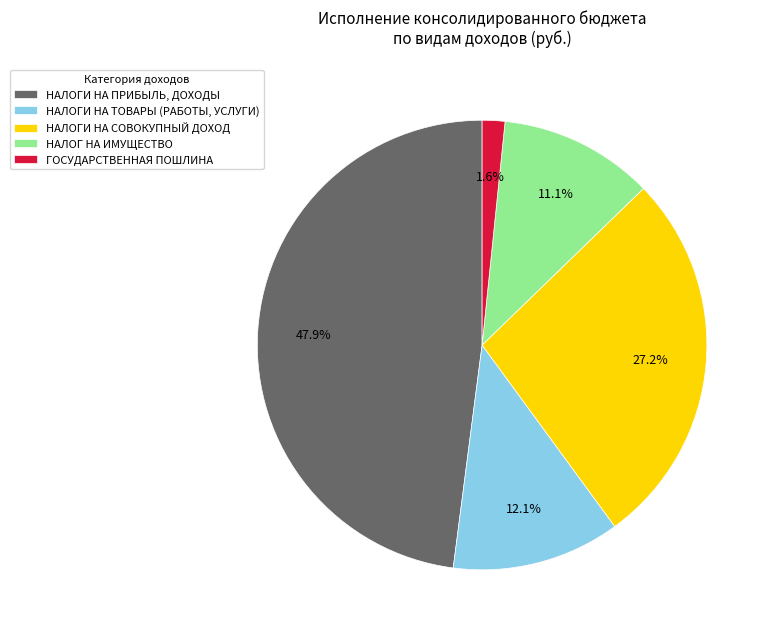

Rank the categories by value from lowest to highest.

ГОСУДАРСТВЕННАЯ ПОШЛИНА, НАЛОГ НА ИМУЩЕСТВО, НАЛОГИ НА ТОВАРЫ (РАБОТЫ, УСЛУГИ), НАЛОГИ НА СОВОКУПНЫЙ ДОХОД, НАЛОГИ НА ПРИБЫЛЬ, ДОХОДЫ